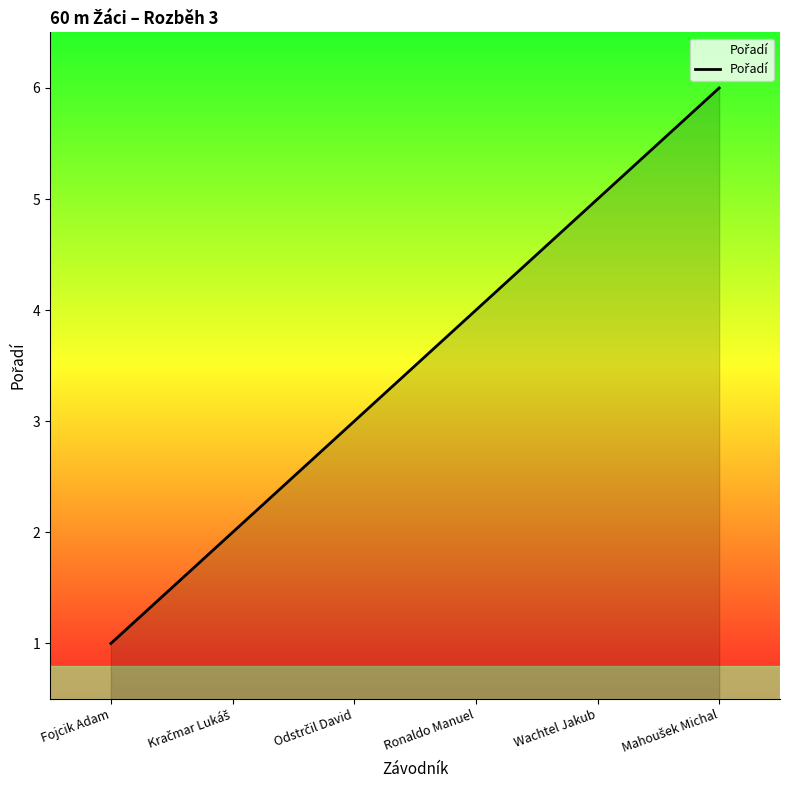

How many categories are shown in the chart?

6